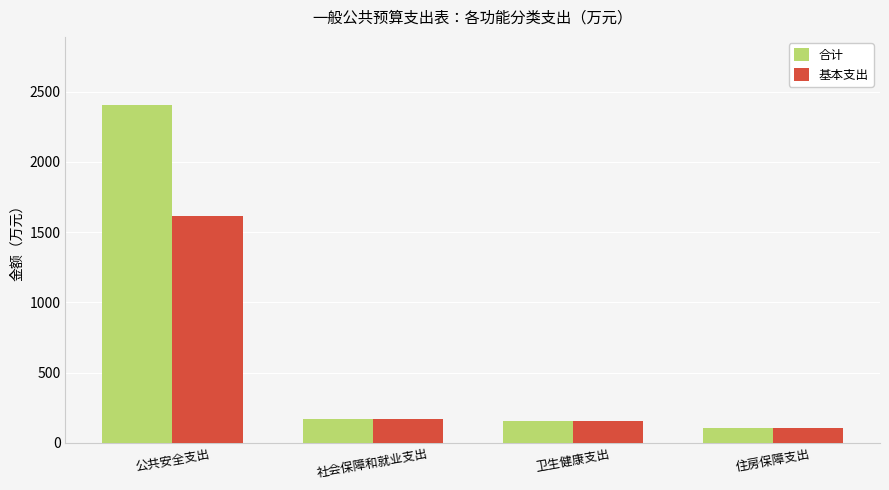

List the series in order of their peak value, highest first.

合计, 基本支出